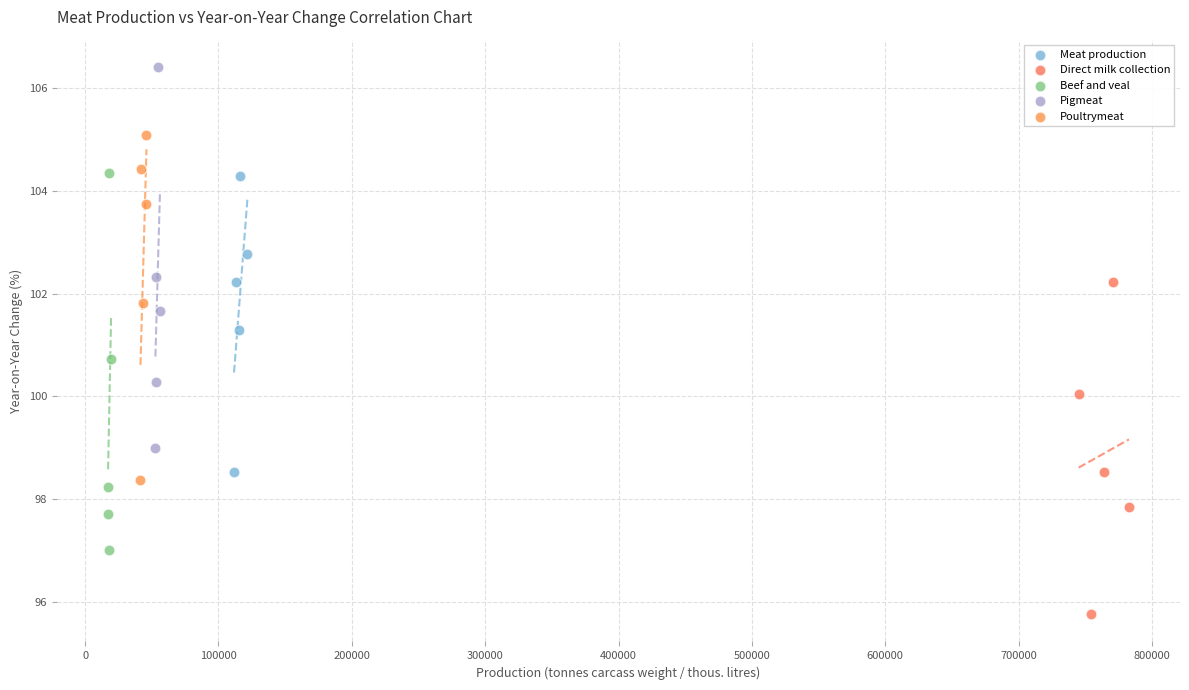

What are all the series names shown in the legend?

Meat production, Direct milk collection, Beef and veal, Pigmeat, Poultrymeat